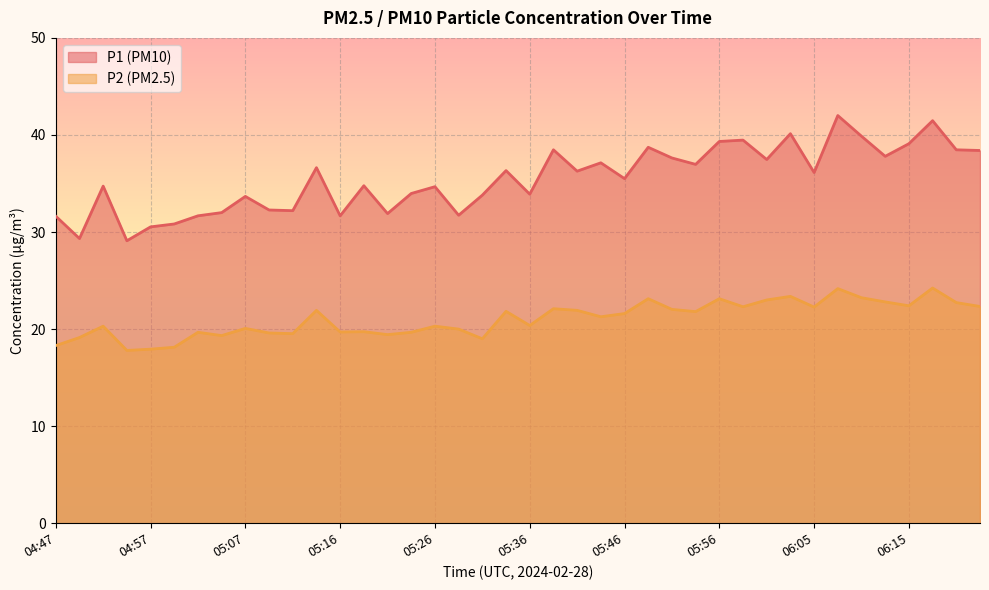

Reading left to right, extract all data points from this chart.

P1: 04:47=31.6	04:49=29.3	04:52=34.7	04:54=29.1	04:57=30.5	04:59=30.8	05:02=31.7	05:04=32.0	05:07=33.7	05:09=32.3	05:11=32.2	05:14=36.6	05:16=31.7	05:19=34.8	05:21=31.9	05:24=34.0	05:26=34.7	05:29=31.7	05:31=33.8	05:33=36.3	05:36=33.9	05:38=38.5	05:41=36.3	05:43=37.1	05:46=35.5	05:48=38.7	05:51=37.6	05:53=37.0	05:56=39.3	05:58=39.5	06:00=37.5	06:03=40.1	06:05=36.1	06:08=42.0	06:10=39.9	06:13=37.8	06:15=39.1	06:17=41.5	06:20=38.5	06:22=38.4
P2: 04:47=18.3	04:49=19.1	04:52=20.3	04:54=17.8	04:57=17.9	04:59=18.1	05:02=19.7	05:04=19.3	05:07=20.1	05:09=19.6	05:11=19.5	05:14=21.9	05:16=19.7	05:19=19.7	05:21=19.4	05:24=19.7	05:26=20.3	05:29=20.0	05:31=19.0	05:33=21.8	05:36=20.4	05:38=22.1	05:41=21.9	05:43=21.3	05:46=21.6	05:48=23.1	05:51=22.0	05:53=21.8	05:56=23.1	05:58=22.3	06:00=23.0	06:03=23.4	06:05=22.3	06:08=24.2	06:10=23.2	06:13=22.8	06:15=22.4	06:17=24.2	06:20=22.7	06:22=22.3